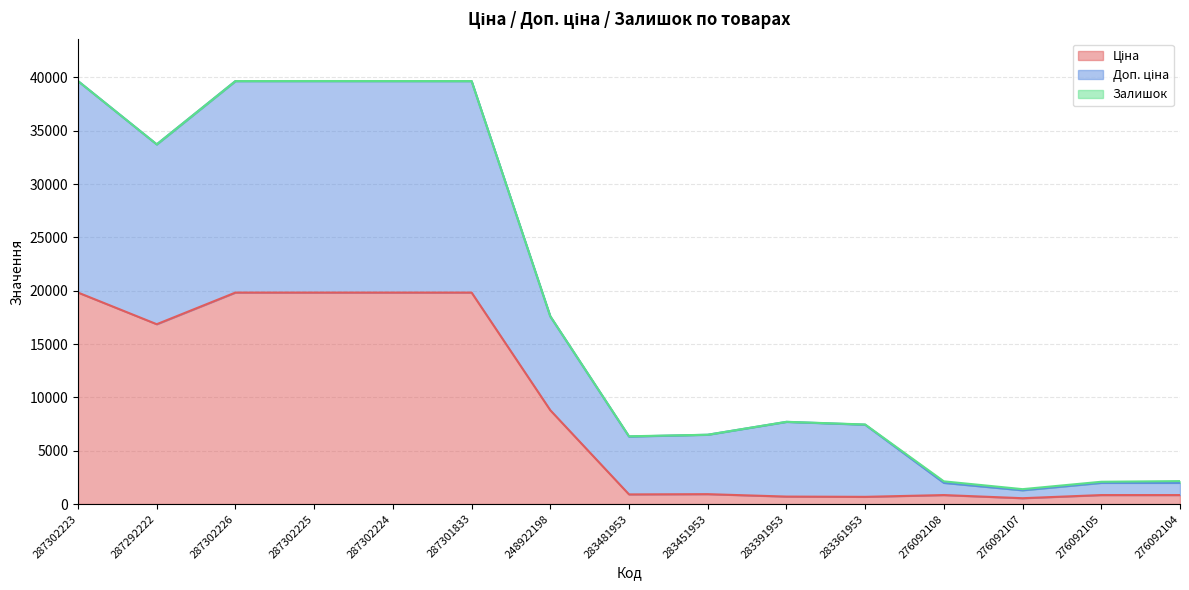

At which label does Доп. ціна reach its minimum?

276092107